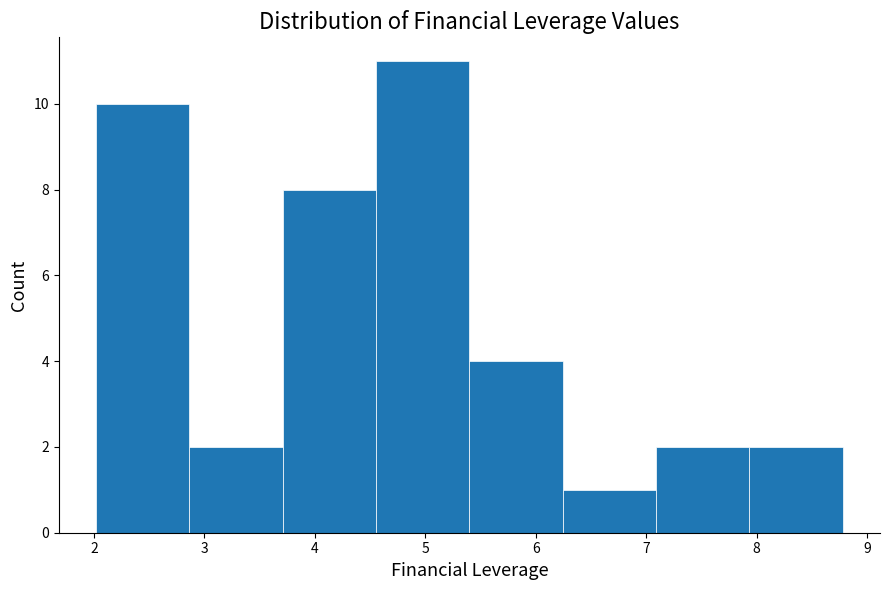

What is the height of the bar covering 4.6 to 5.4 on the x-axis? Neither the bar edges nor the heights are printed on the chart, so give them approximately, as read against the axes.

11